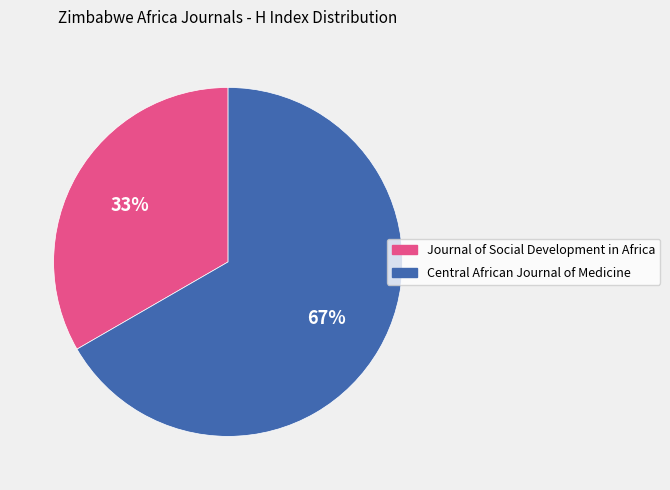

Is the sum of Central African Journal of Medicine and Journal of Social Development in Africa greater than half?

Yes